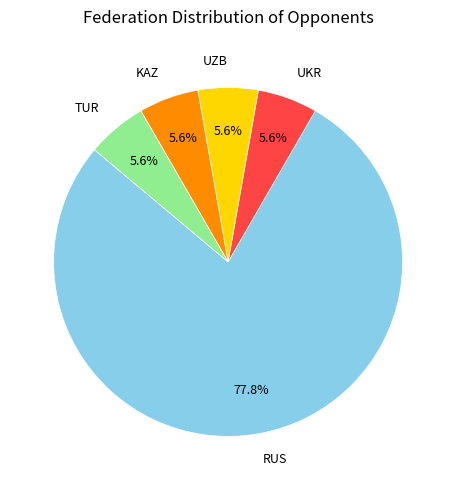

Is there a majority slice in this chart?

Yes